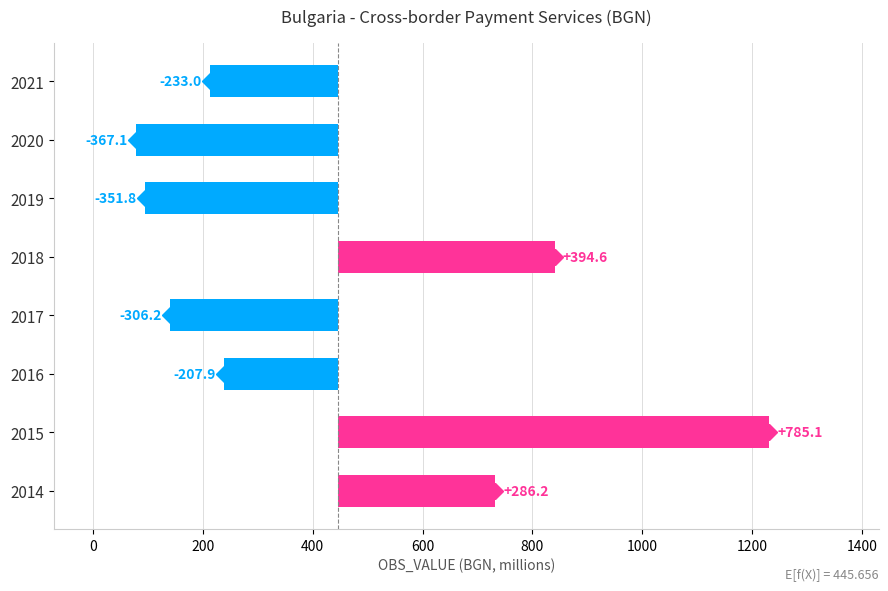

What is the greatest value displayed?

785.1